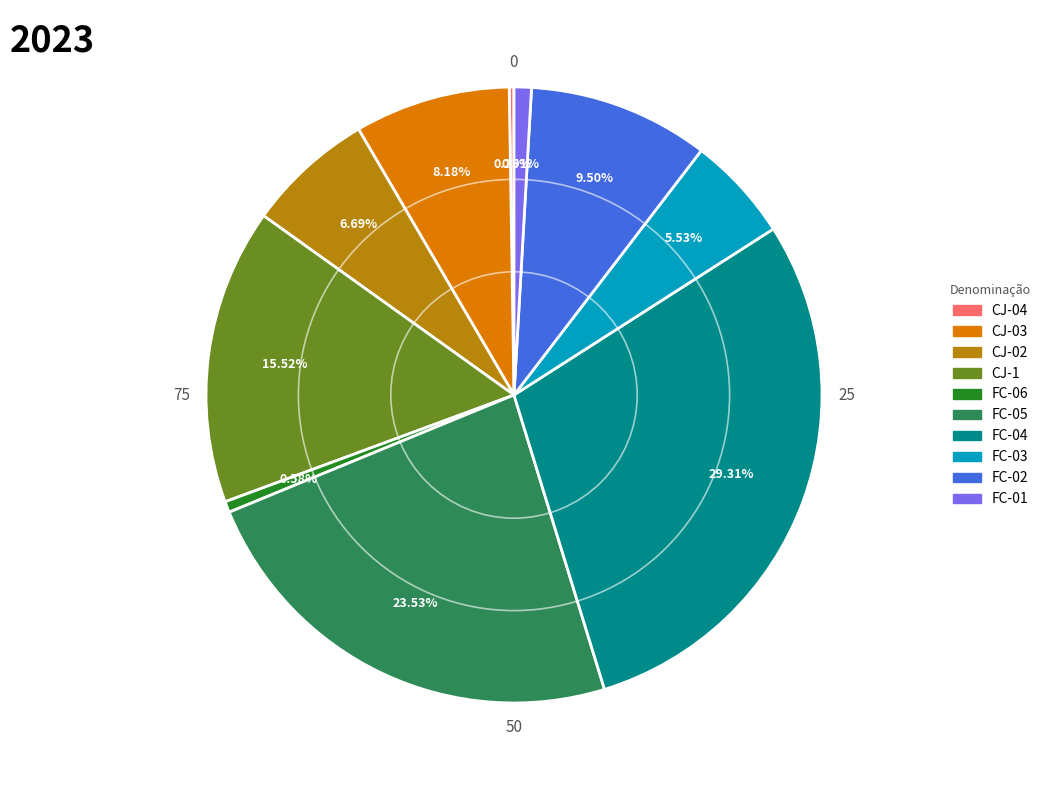

Which has a higher value, CJ-1 or FC-03?

CJ-1